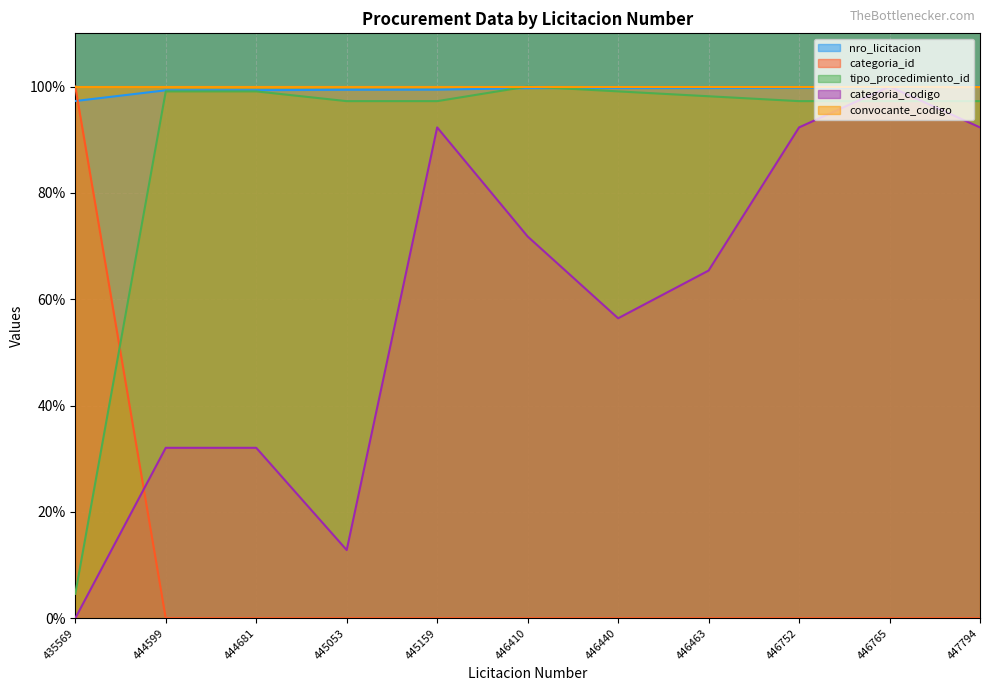

What is the difference between the second highest and second lowest values in the nro_licitacion series?

0.5